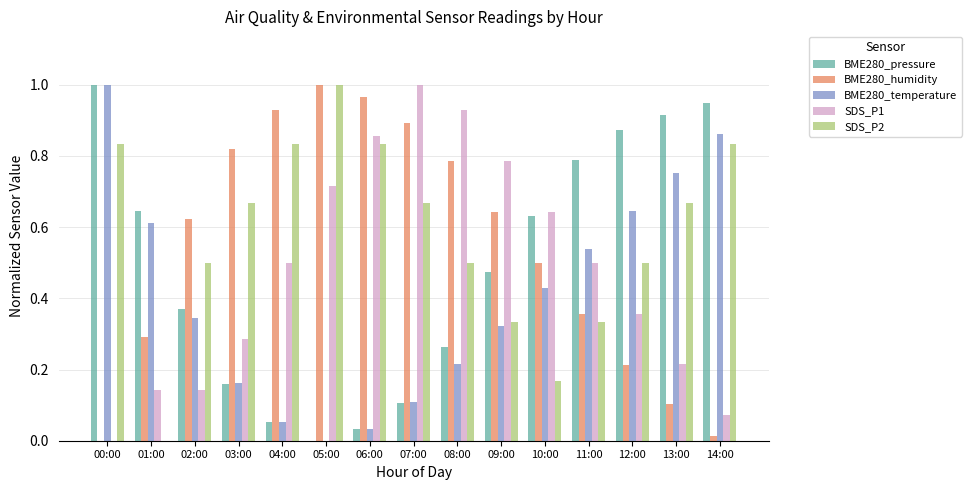

What is the sum of all BME280_pressure values?

7.3